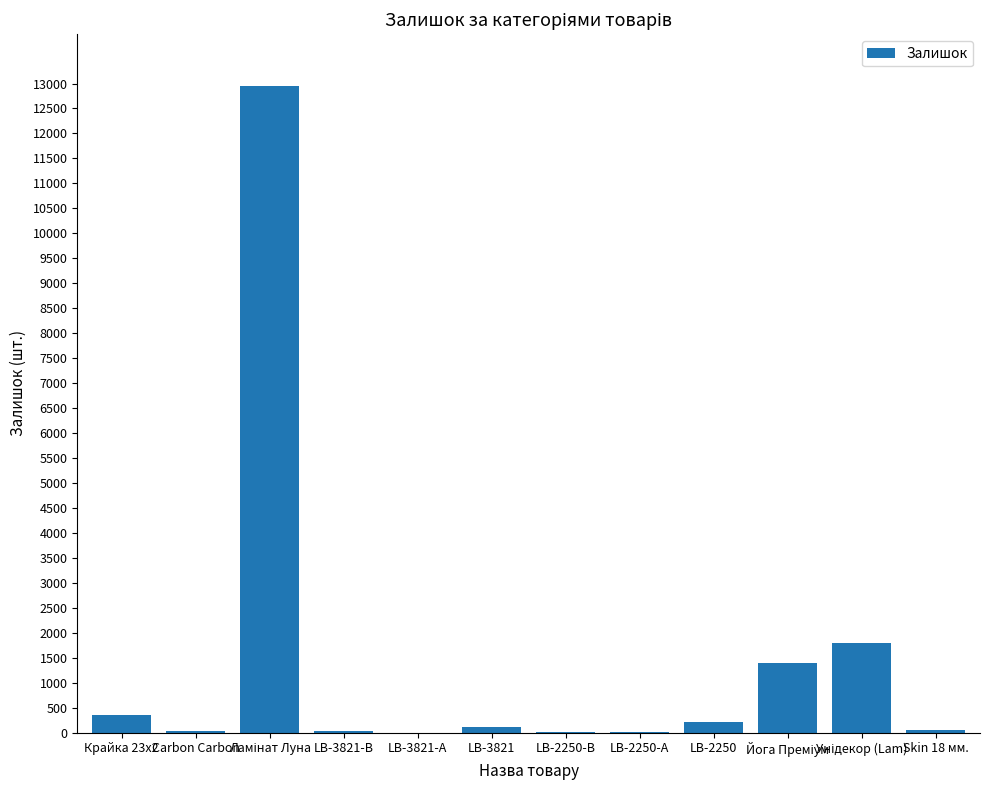

How many data points does each series have?

12